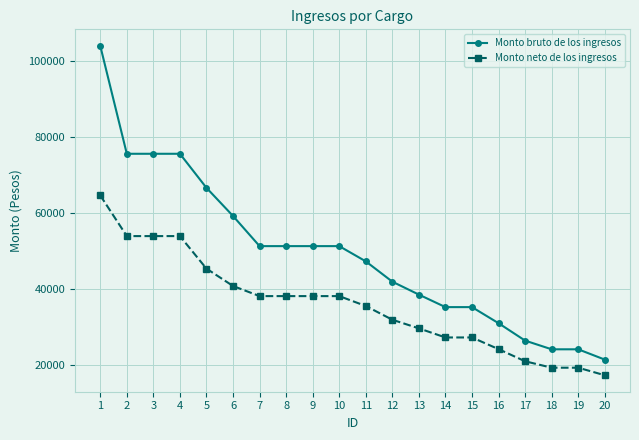

What value does the Monto neto de los ingresos series have at 14?

27280.1